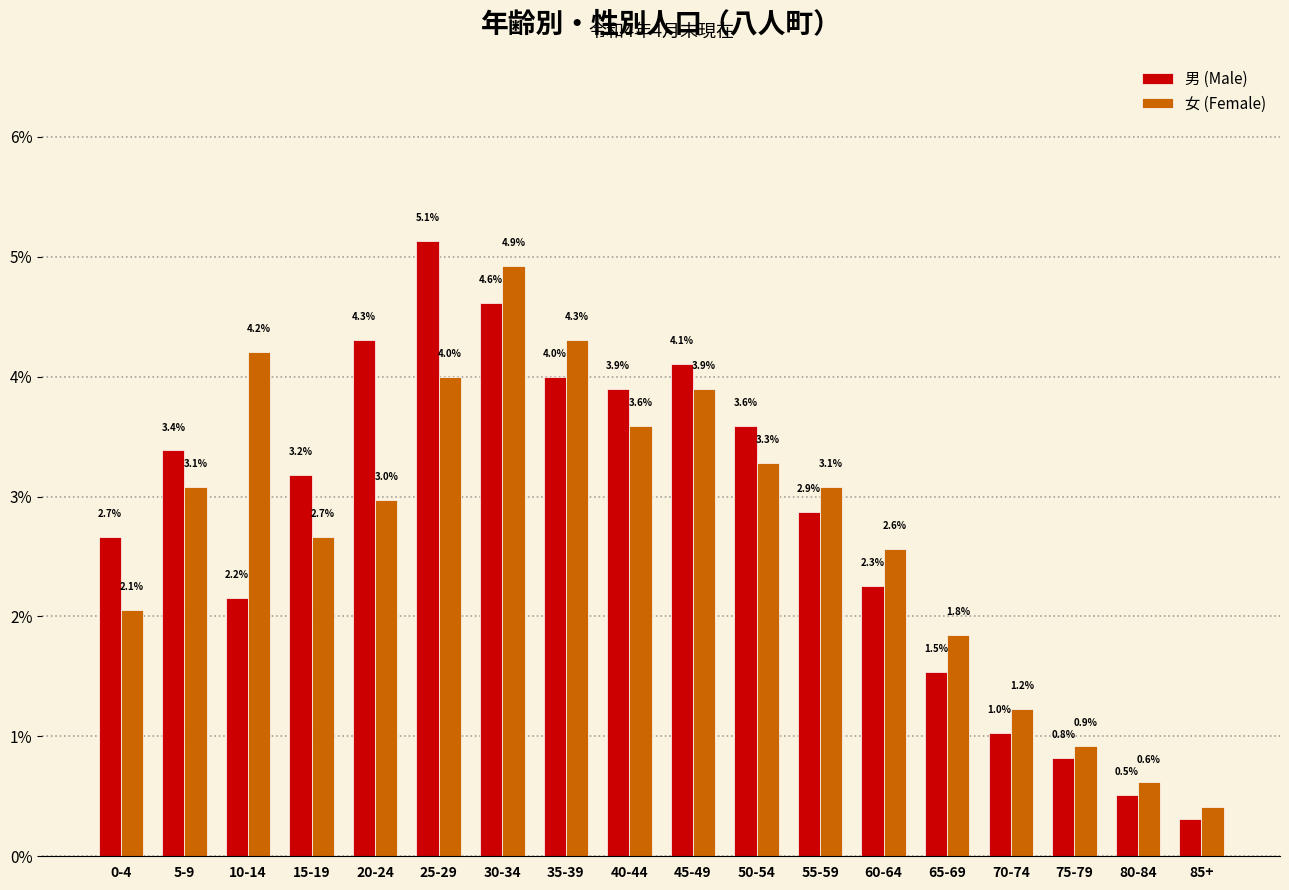

Is it true that 女 (Female) equals 2.9 at 10-14?

False